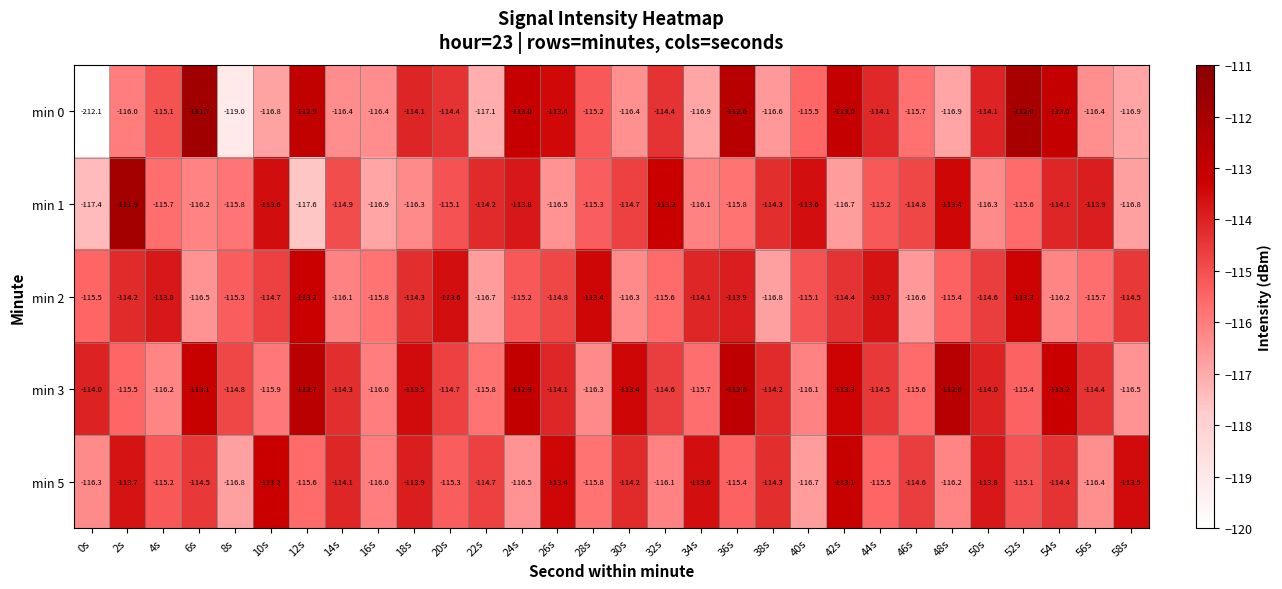

What is the minimum value shown in the chart?

-212.1